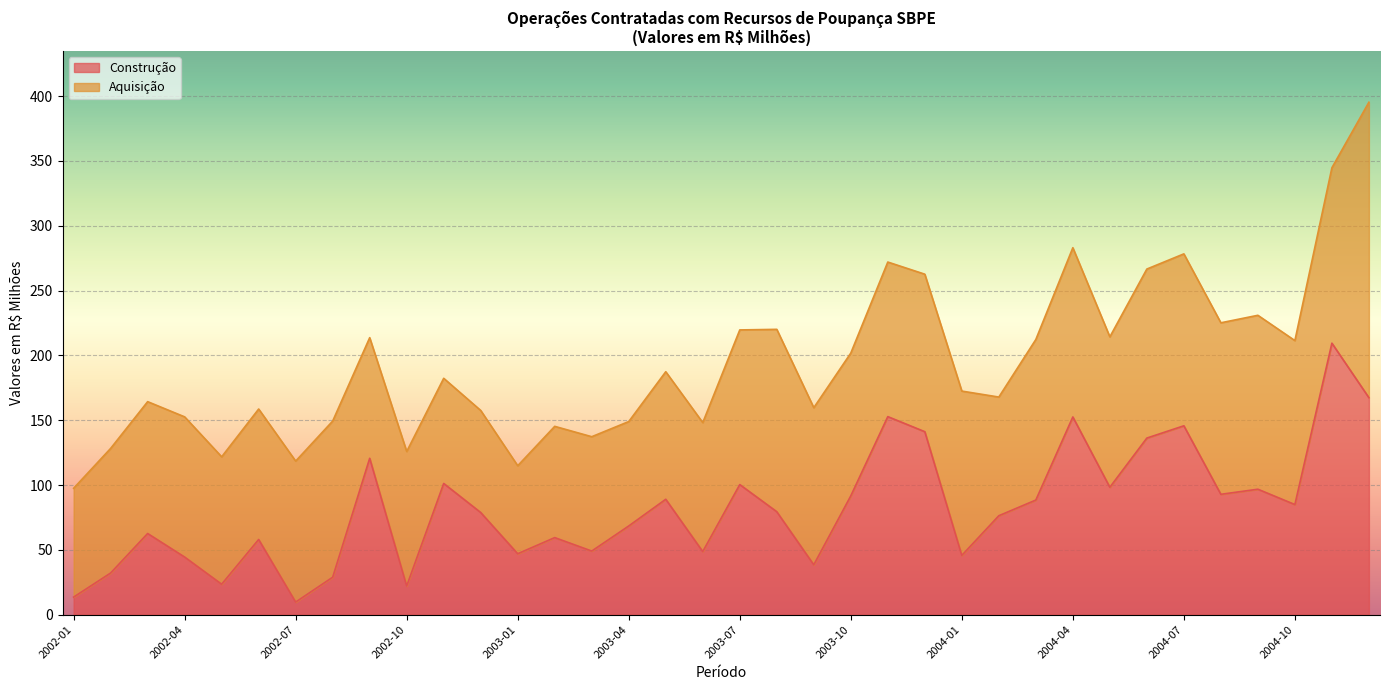

What is the highest value of the Construção series?

209.4